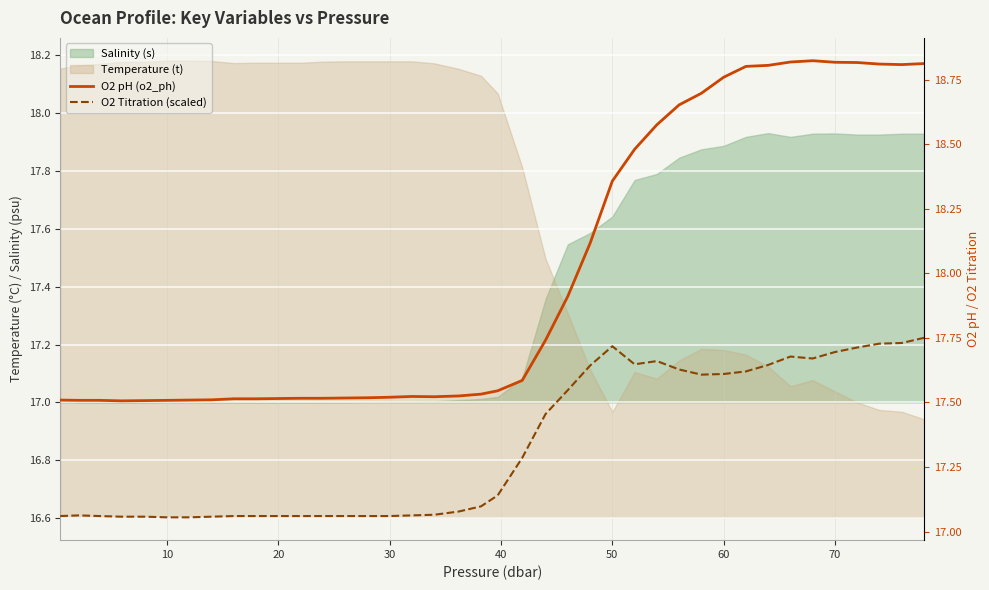

True or false: O2 Titration (scaled) and O2 pH (o2_ph) cross at least once.

False